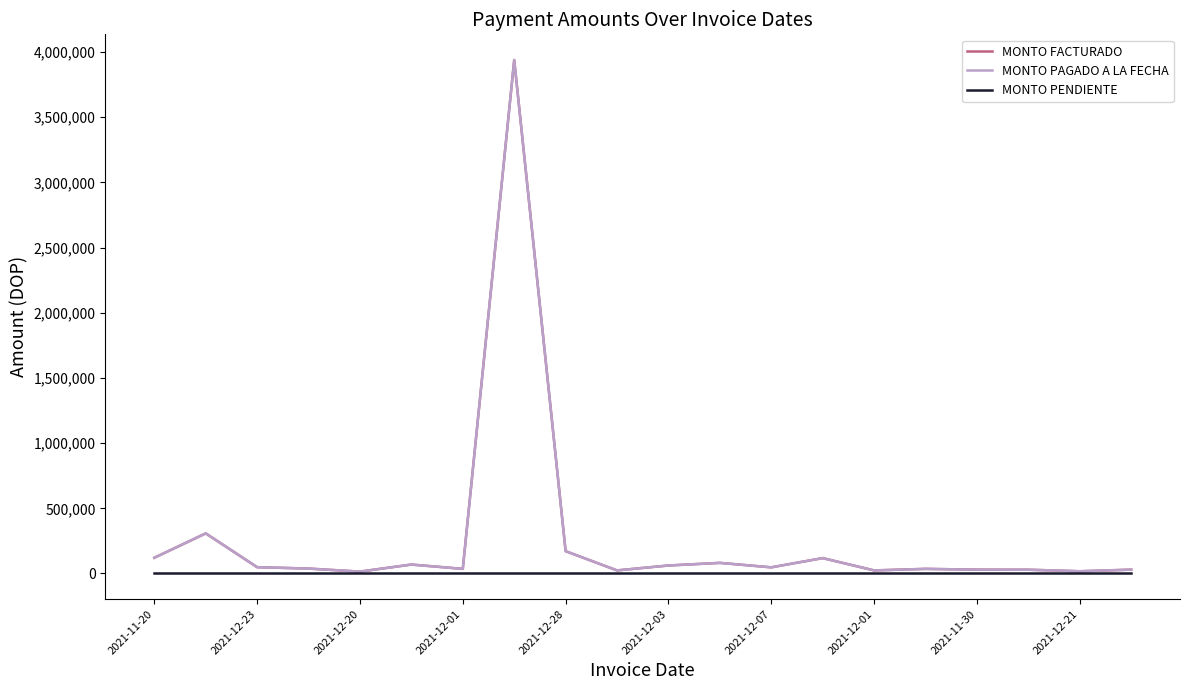

Does the chart display data point markers on the line(s)?

No